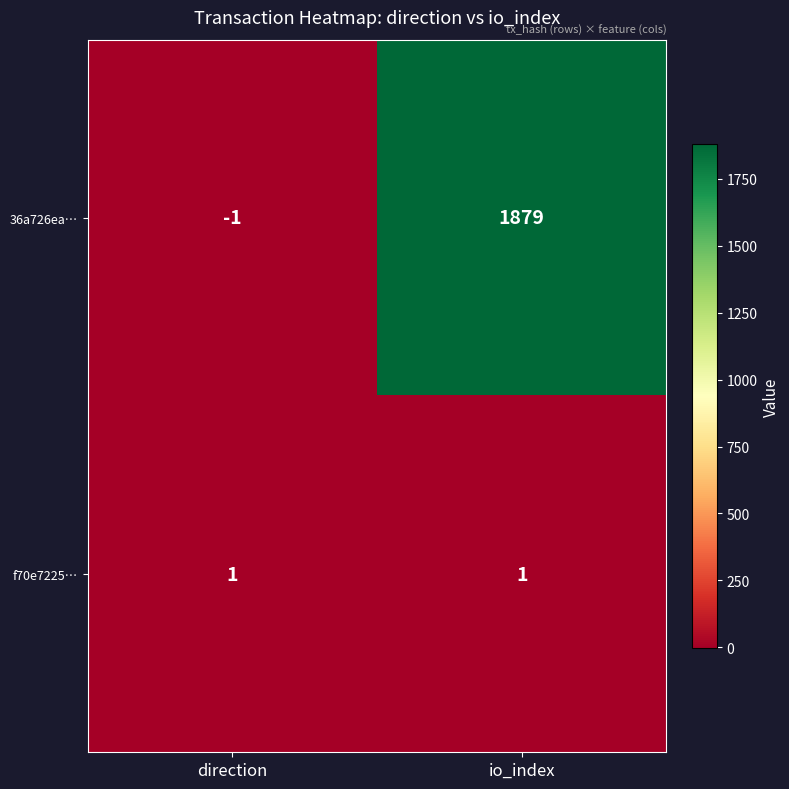

Reading right to left, what are all the values shown in this chart?

36a726ea…: 1879	-1
f70e7225…: 1	1